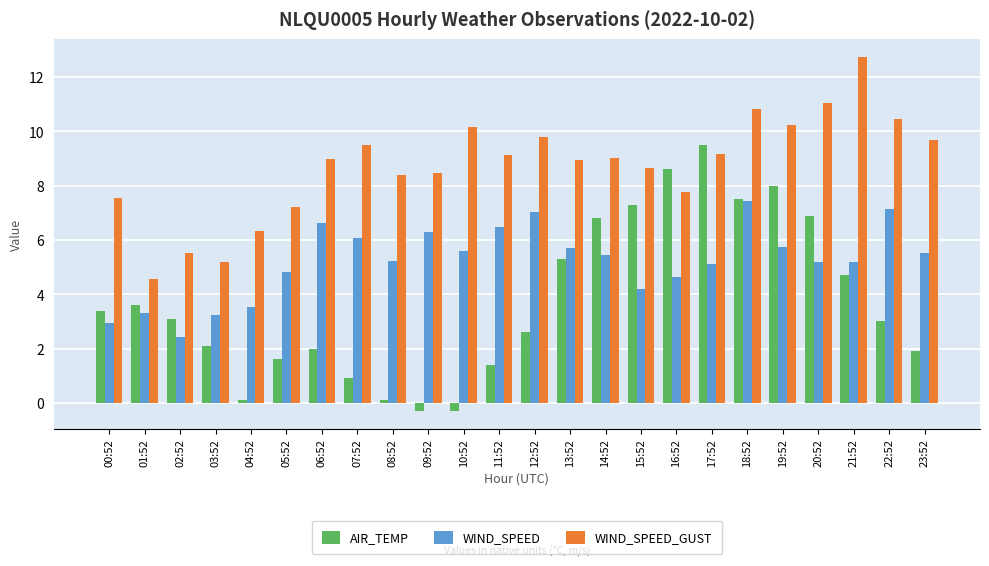

What is the value of the WIND_SPEED bar at the 1st from the left?

2.9